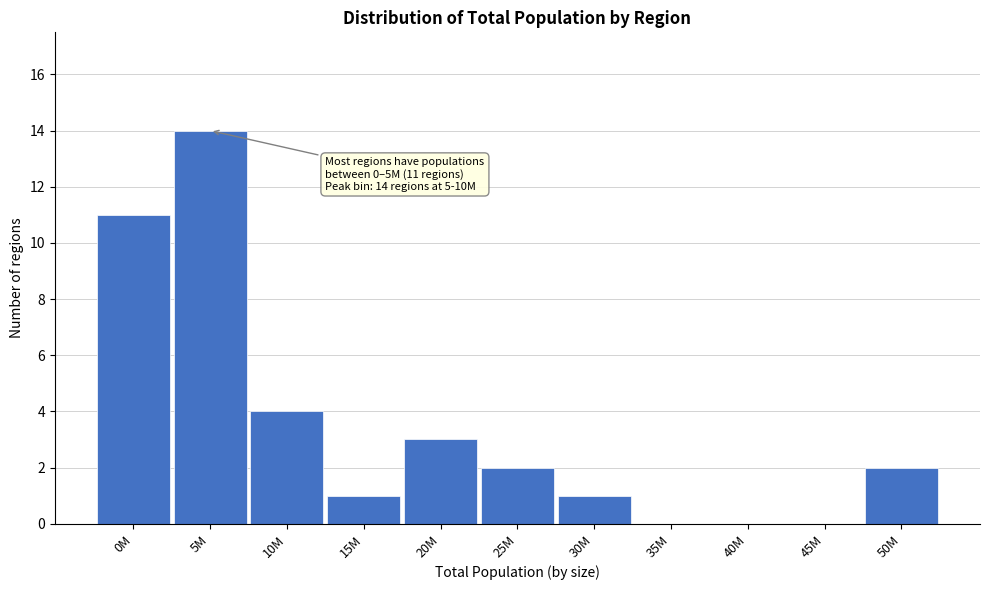

Reading right to left, what are all the values shown in this chart?

50M=2	45M=0	40M=0	35M=0	30M=1	25M=2	20M=3	15M=1	10M=4	5M=14	0M=11